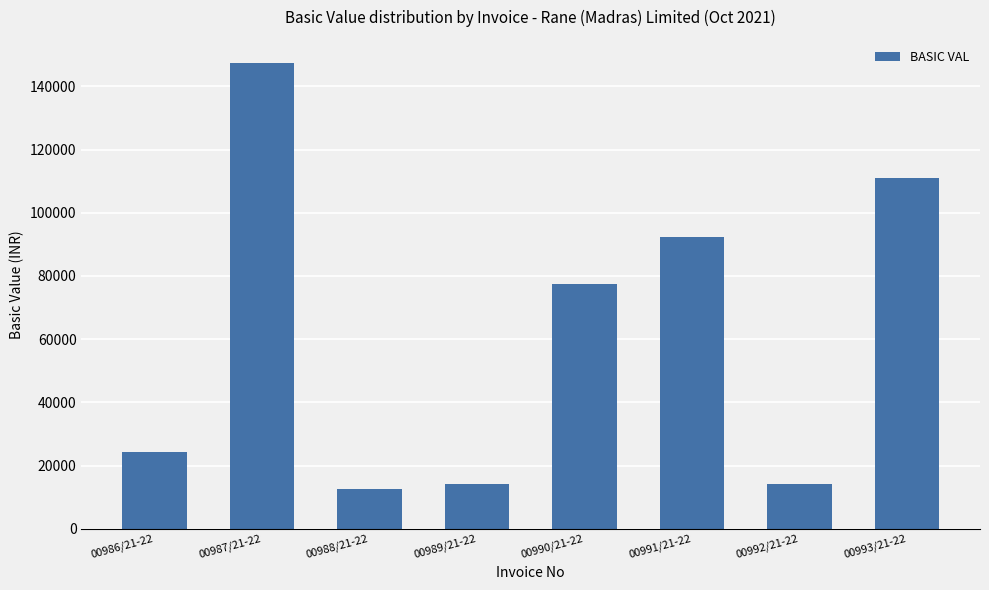

Approximately how many times larger is the value at 00989/21-22 compared to 00988/21-22?

1.1